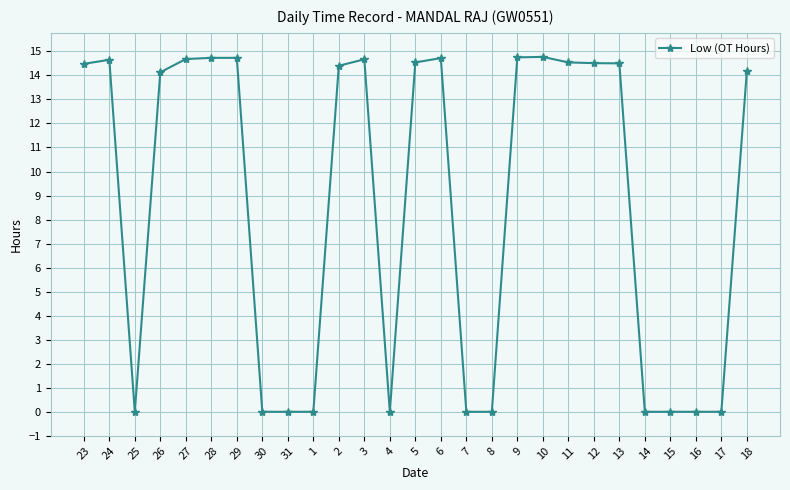

How many values exceed 14?

16